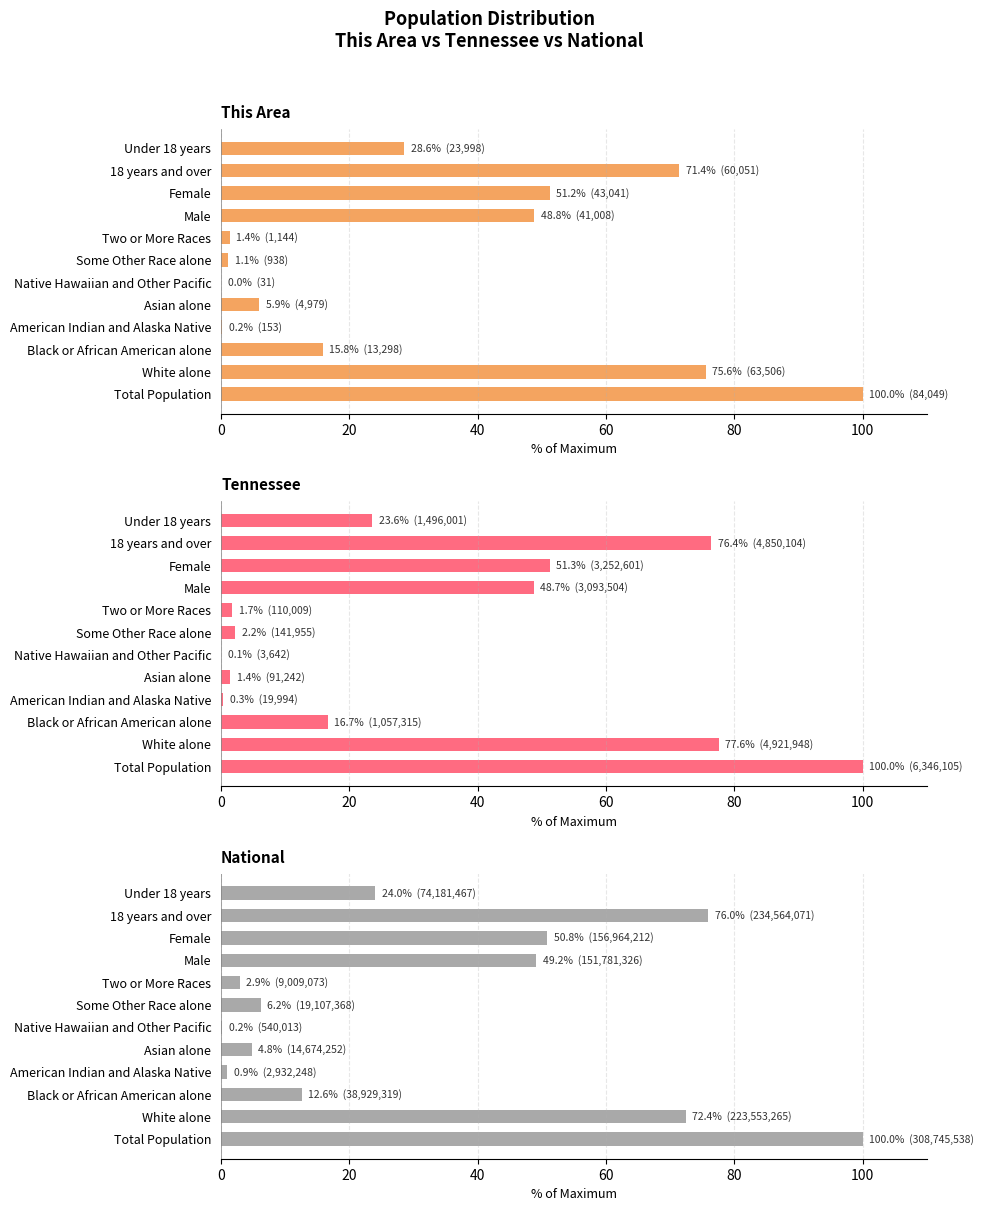

Reading right to left, transcribe all the data shown in this chart.

This Area: 28.6	71.4	51.2	48.8	1.4	1.1	0.0	5.9	0.2	15.8	75.6	100.0
Tennessee: 23.6	76.4	51.3	48.7	1.7	2.2	0.1	1.4	0.3	16.7	77.6	100.0
National: 24.0	76.0	50.8	49.2	2.9	6.2	0.2	4.8	0.9	12.6	72.4	100.0